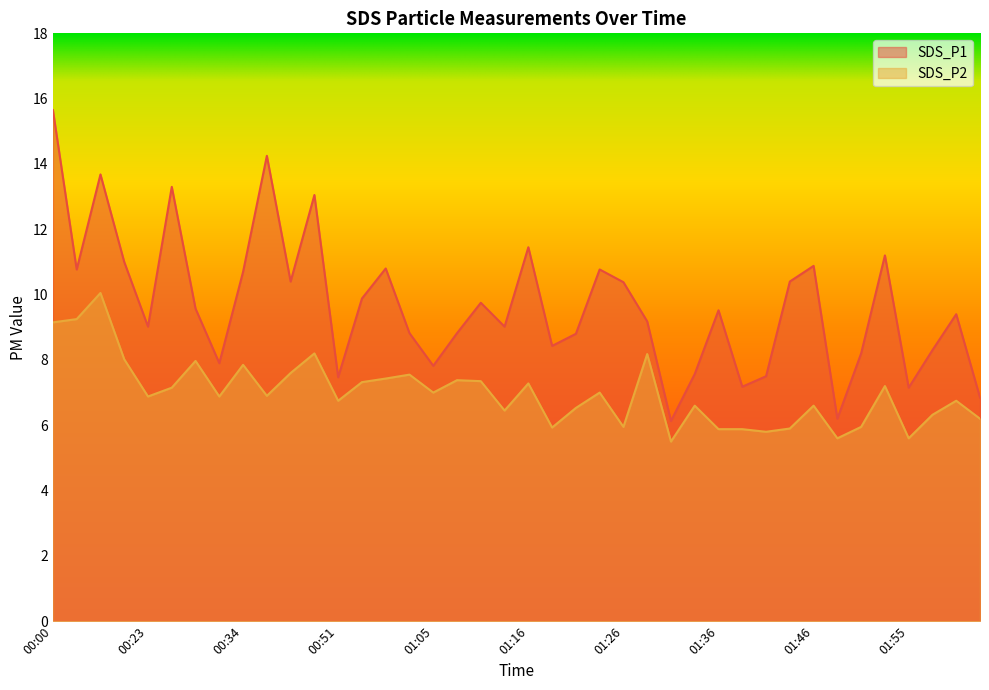

True or false: SDS_P1 and SDS_P2 intersect in this chart.

False